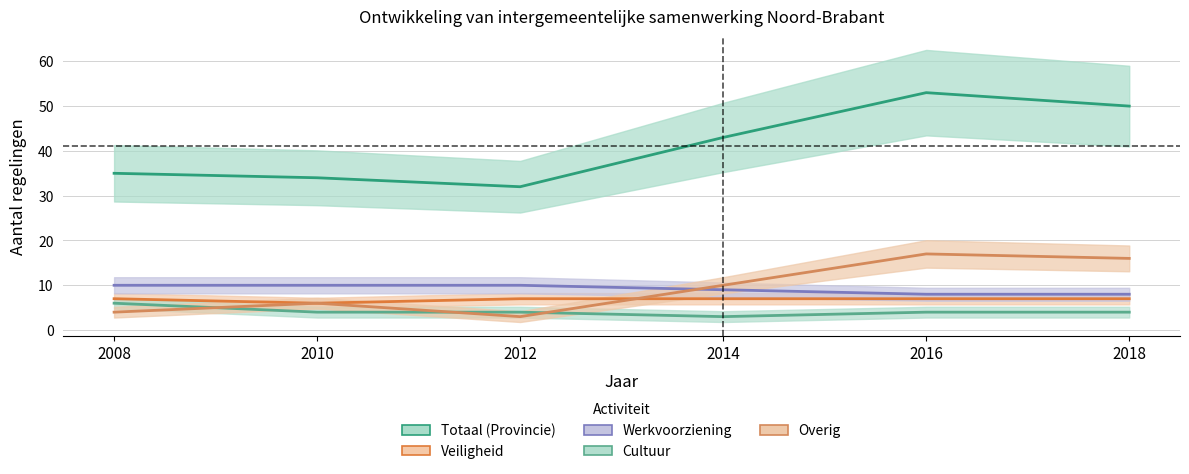

What are all the series names shown in the legend?

Totaal (Provincie), Veiligheid, Werkvoorziening, Cultuur, Overig